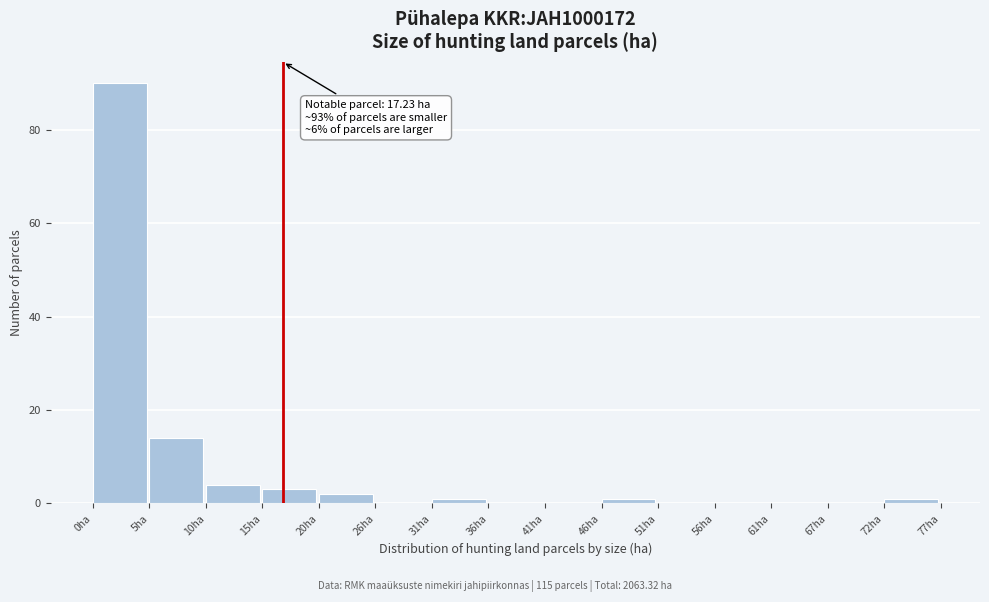

Which range on the x-axis has the tallest bar?

0 to 5